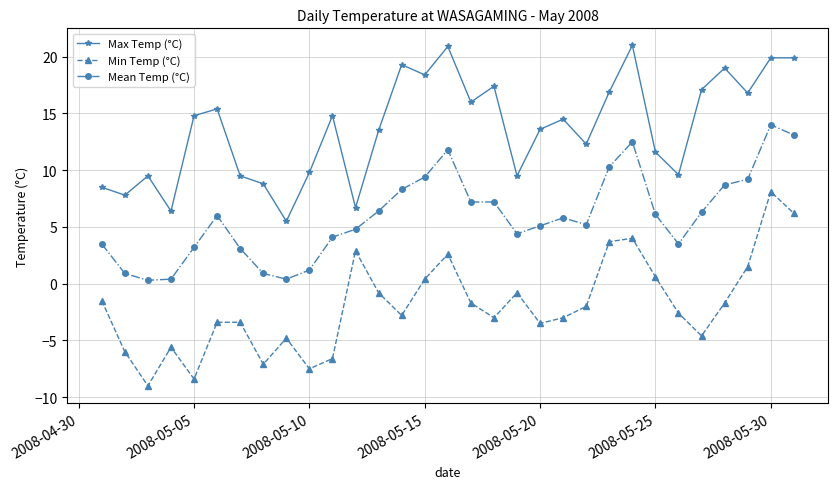

List the series in order of their overall mean, lowest first.

Min Temp (°C), Mean Temp (°C), Max Temp (°C)